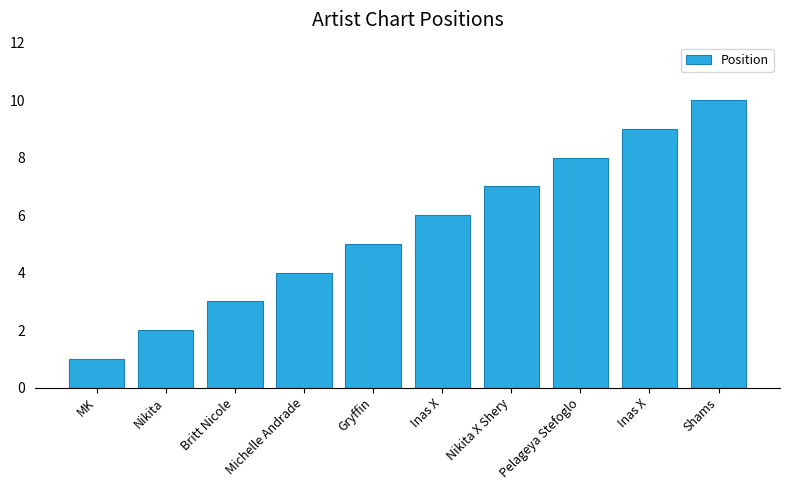

How many bars are there in total?

10